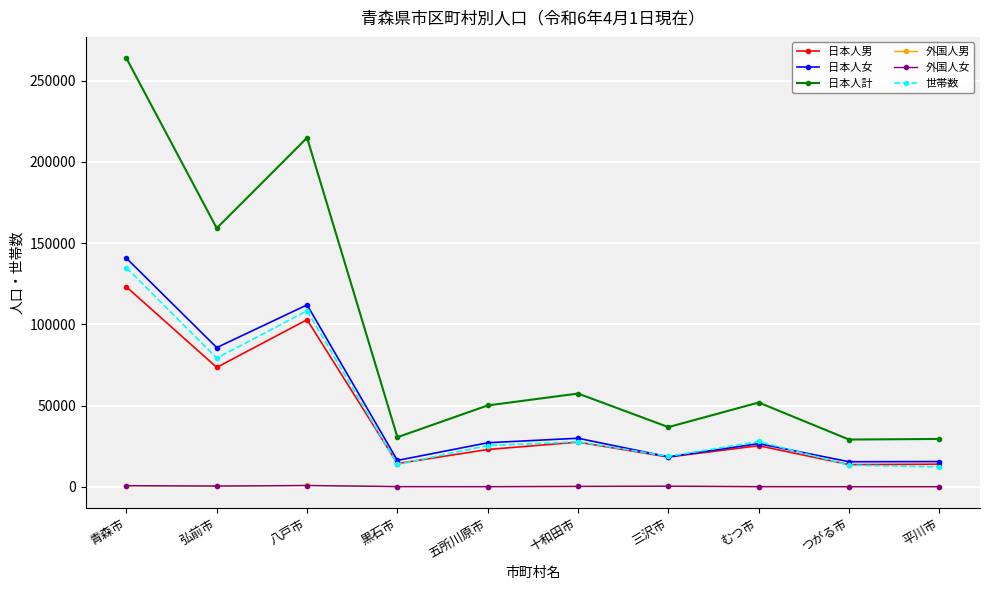

What is the value of the 日本人男 point at the 1st from the left?

123074